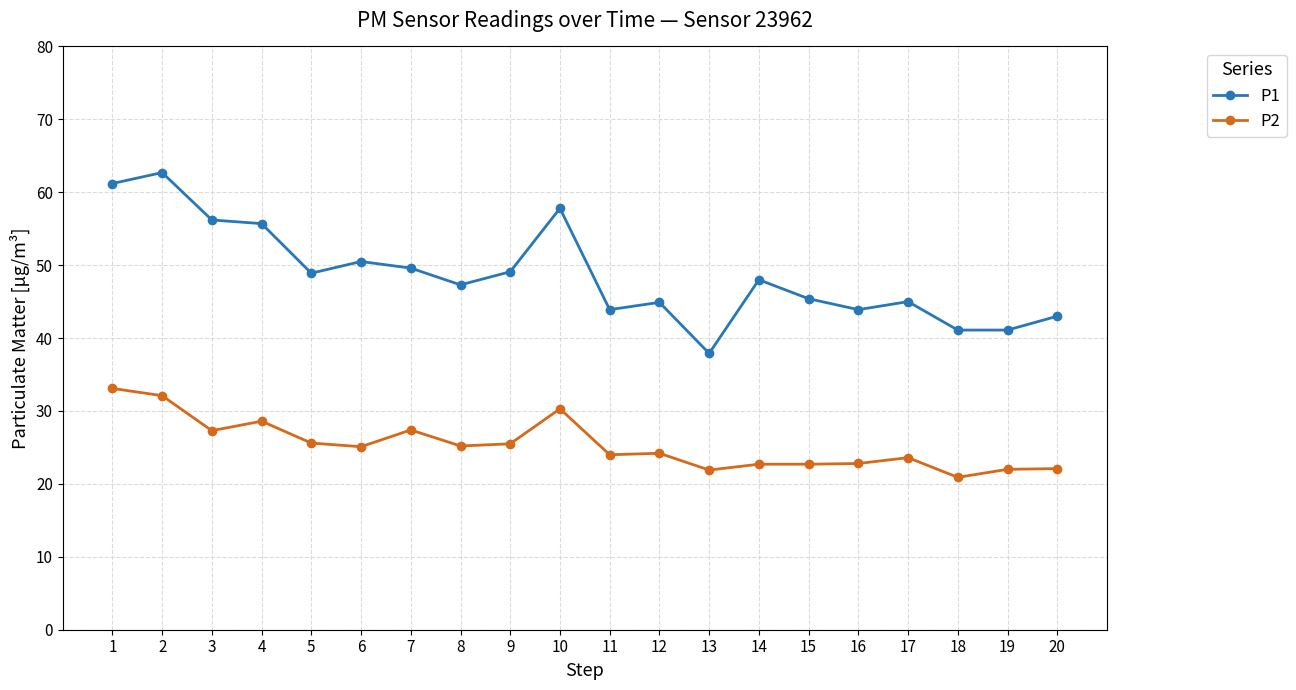

Which category has the lowest value across all series?

18